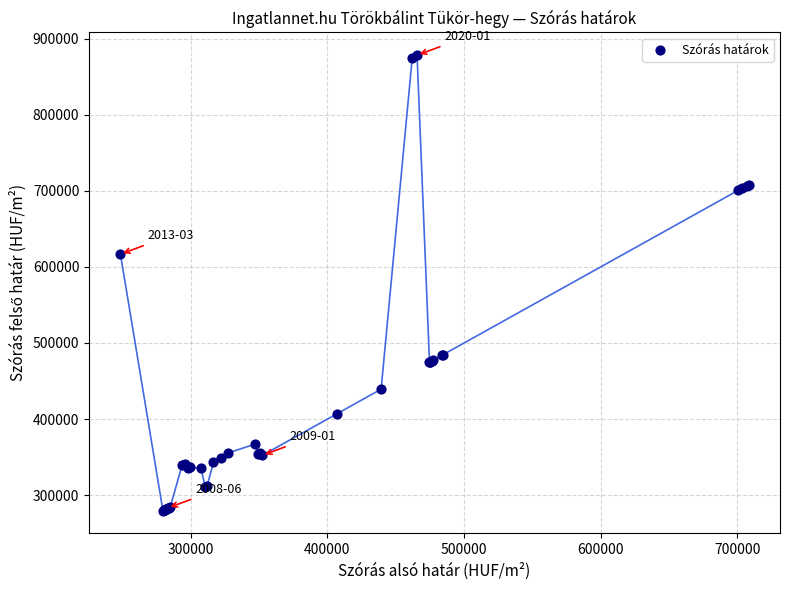

What Y value in the scatter plot is closest to 578897?

616676